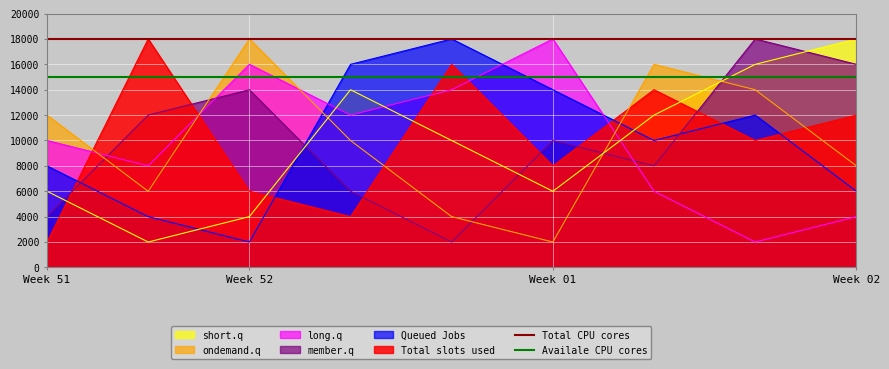

What is the maximum value shown in the chart?

18000